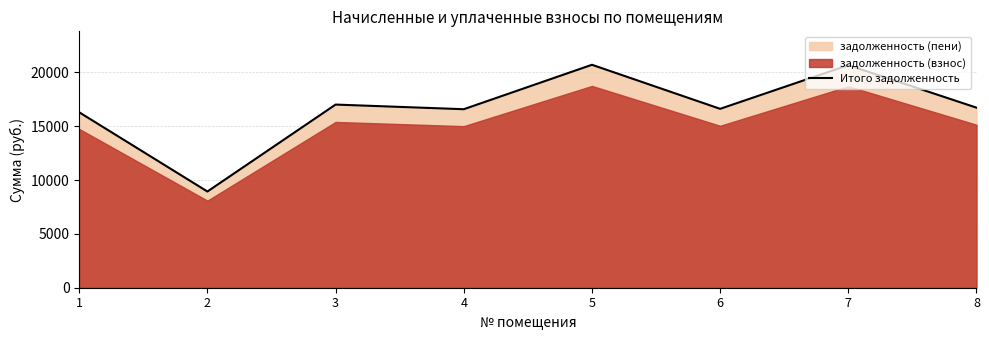

At which label is the value closest to 14820?

1